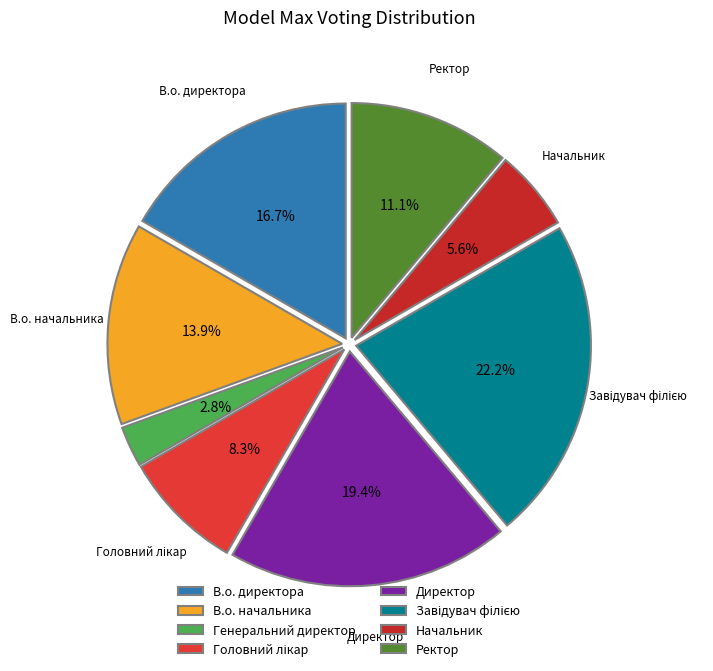

What percentage is the Завідувач філією slice, to the nearest percent?

22%